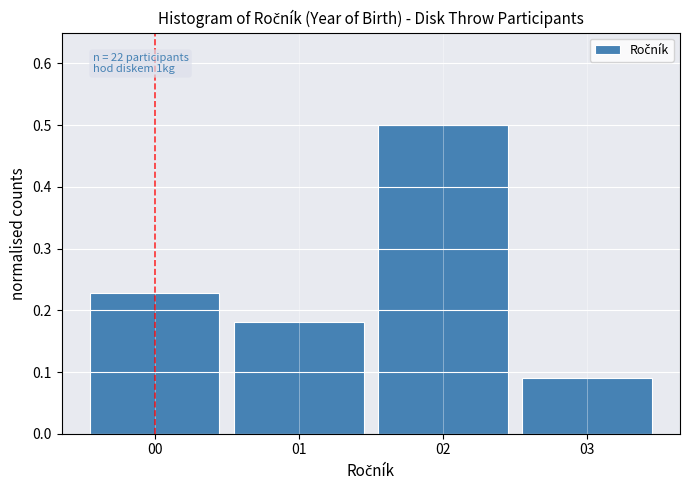

Over which range of the x-axis is the bar tallest?

1.5 to 2.5